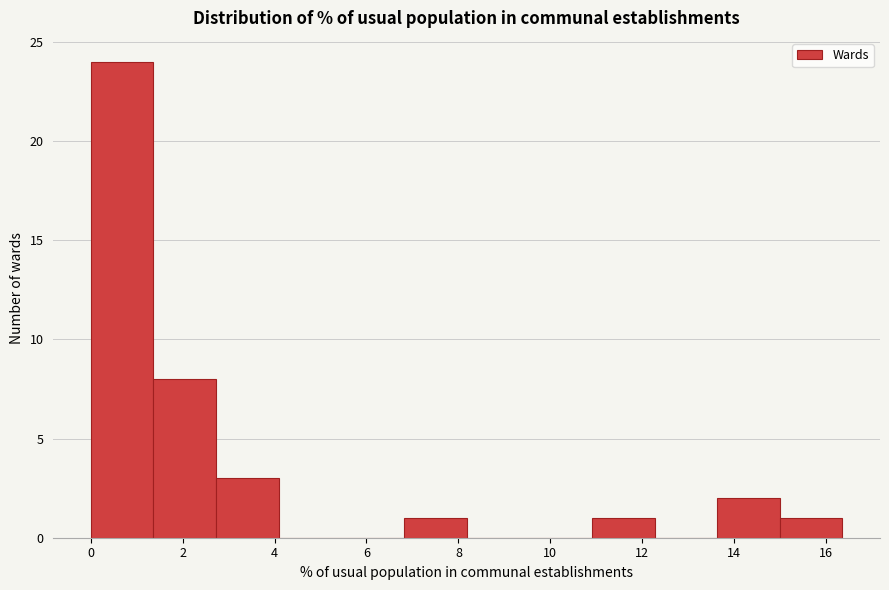

Reading left to right, list every bar in this chart as the range it spans on the x-axis followed by its height. Neither the bar edges nor the heights are printed on the chart, so give them approximately, as read against the axes.

0.0 to 1.4: 24
1.4 to 2.8: 8
2.8 to 4.0: 3
4.0 to 5.4: 0
5.4 to 6.8: 0
6.8 to 8.2: 1
8.2 to 9.6: 0
9.6 to 11.0: 0
11.0 to 12.2: 1
12.2 to 13.6: 0
13.6 to 15.0: 2
15.0 to 16.4: 1